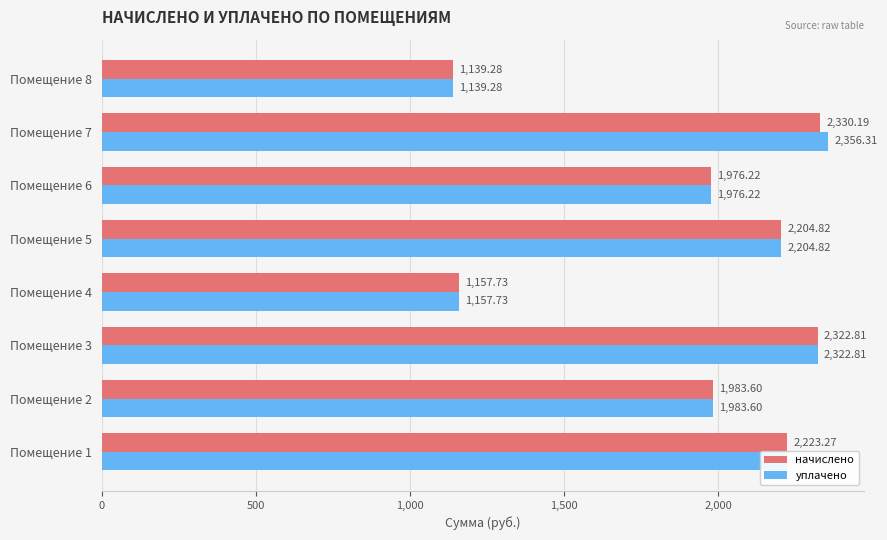

What is the sum of all уплачено values?

15364.0